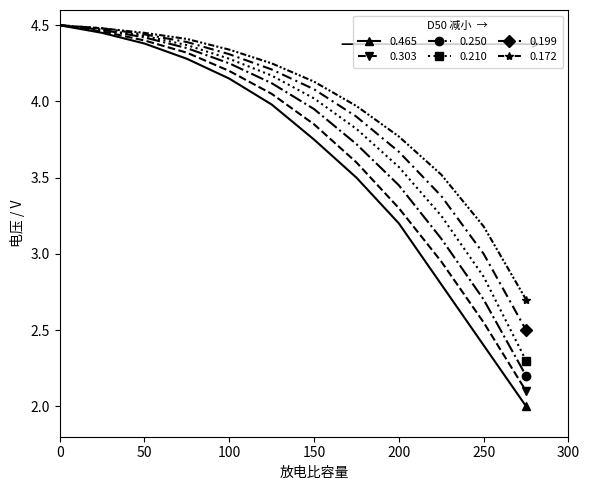

Which series has the widest spread of values?

0.465